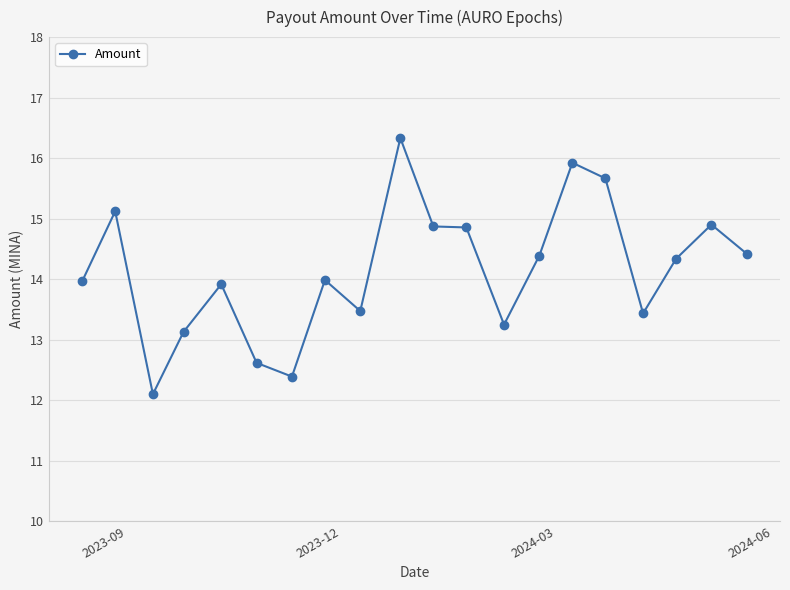

What is the greatest value displayed?

16.3